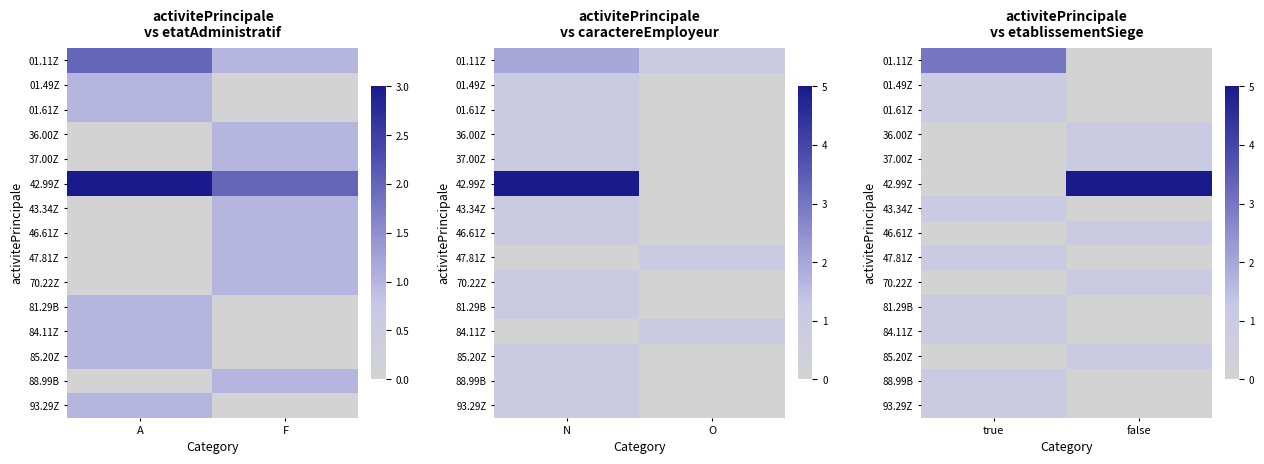

Read the 93.29Z value at true.

1